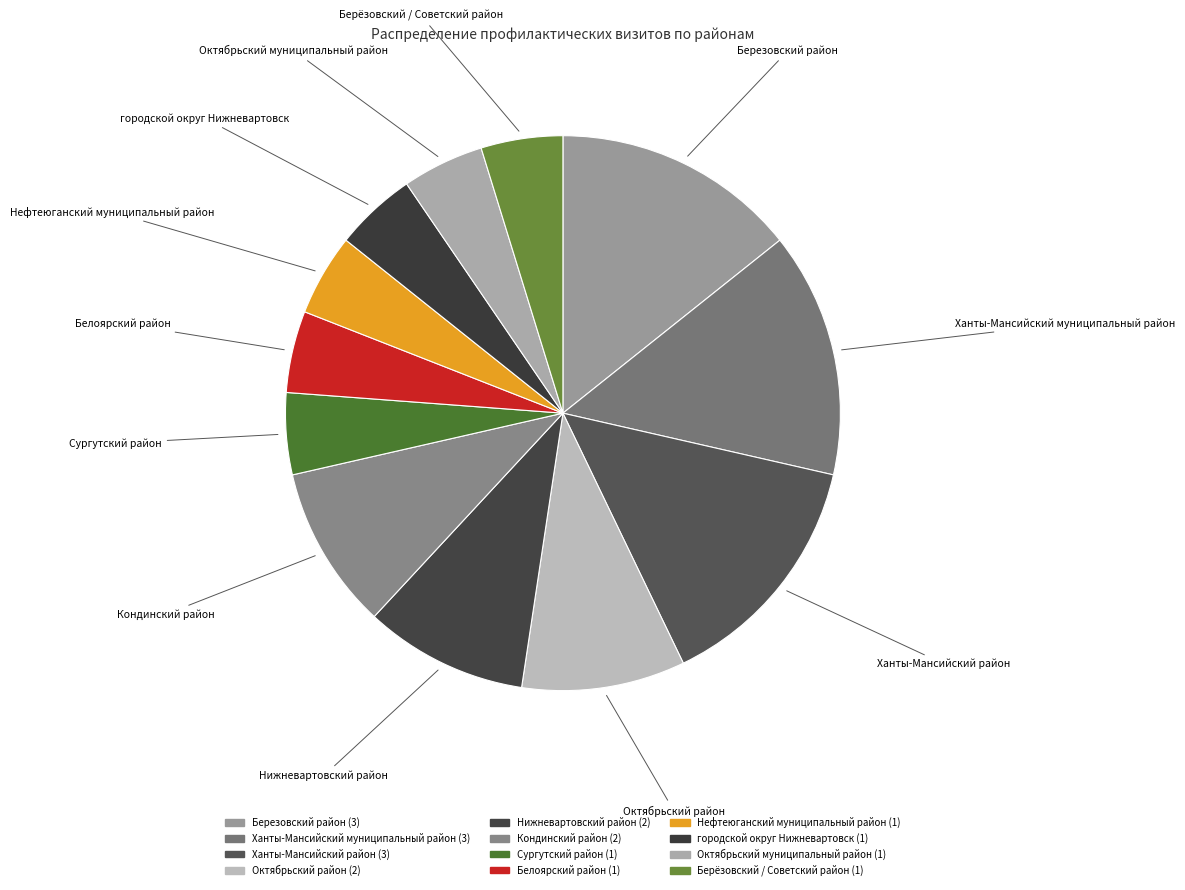

How many segments does this pie chart have?

12